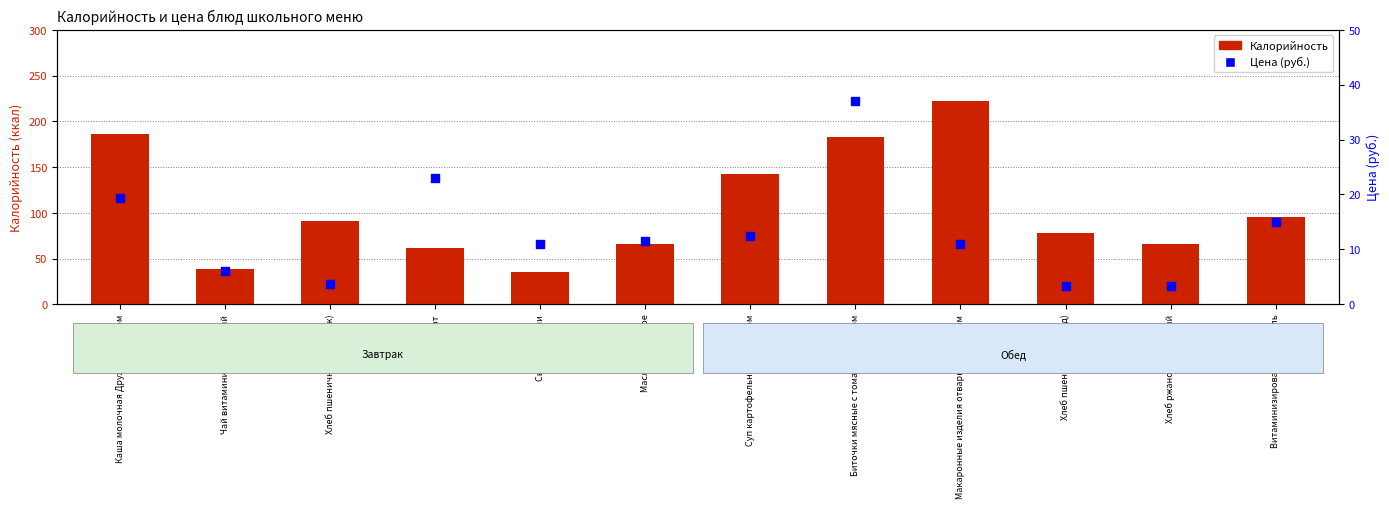

What is the total value across all series at Суп картофельный с горохом?

155.3